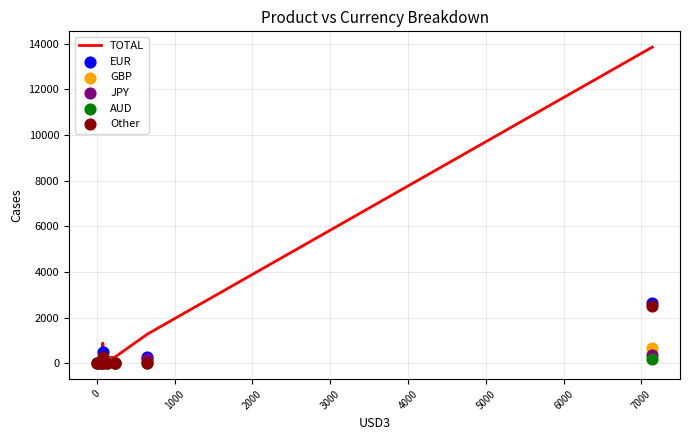

Which series contains the lowest Y value?

EUR